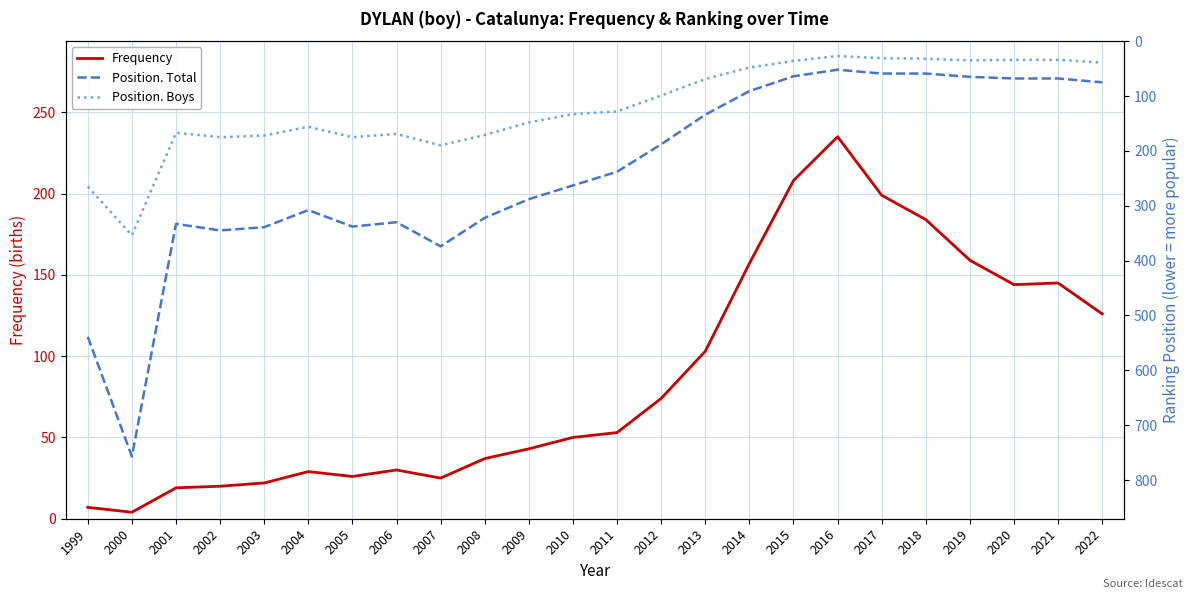

At which label does Position. Total reach its peak?

2000